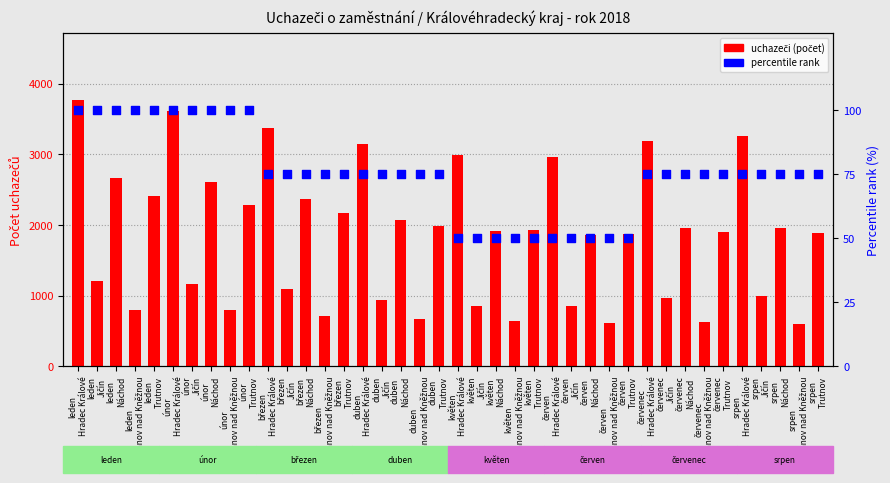

Which series has the widest spread of Y values?

uchazeči (počet)